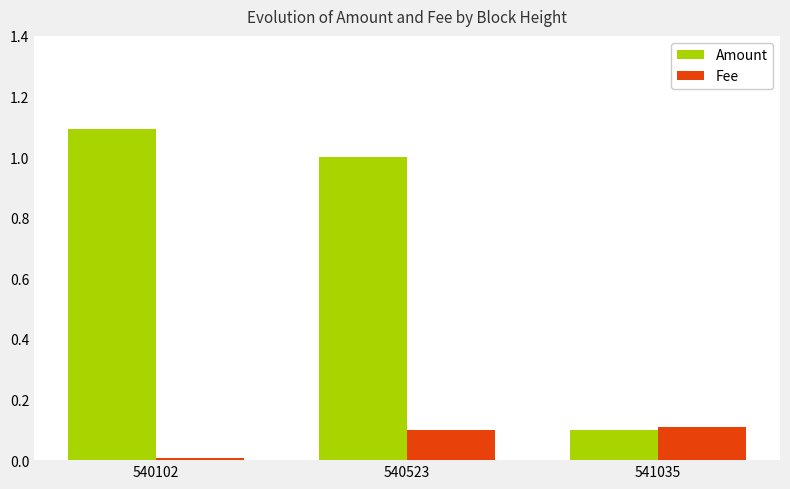

How many bars are there in total?

6